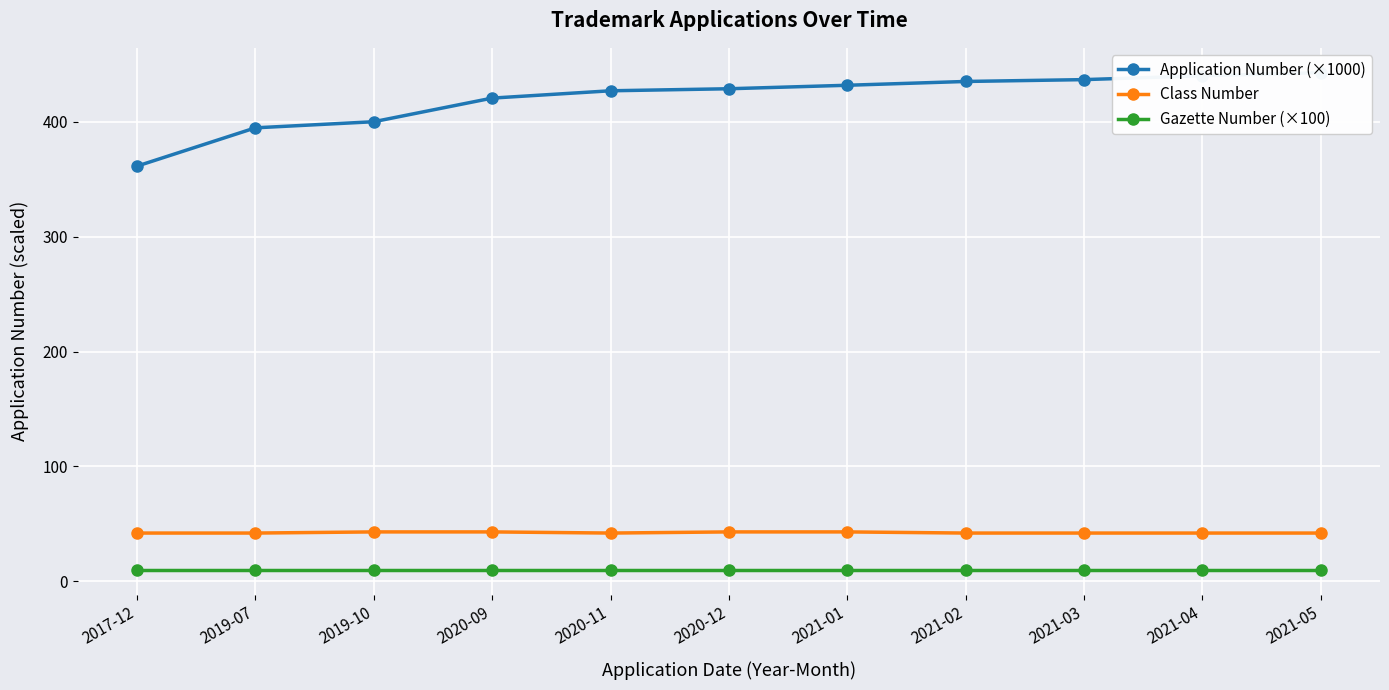

What is the label of the 1st point from the left?

2017-12